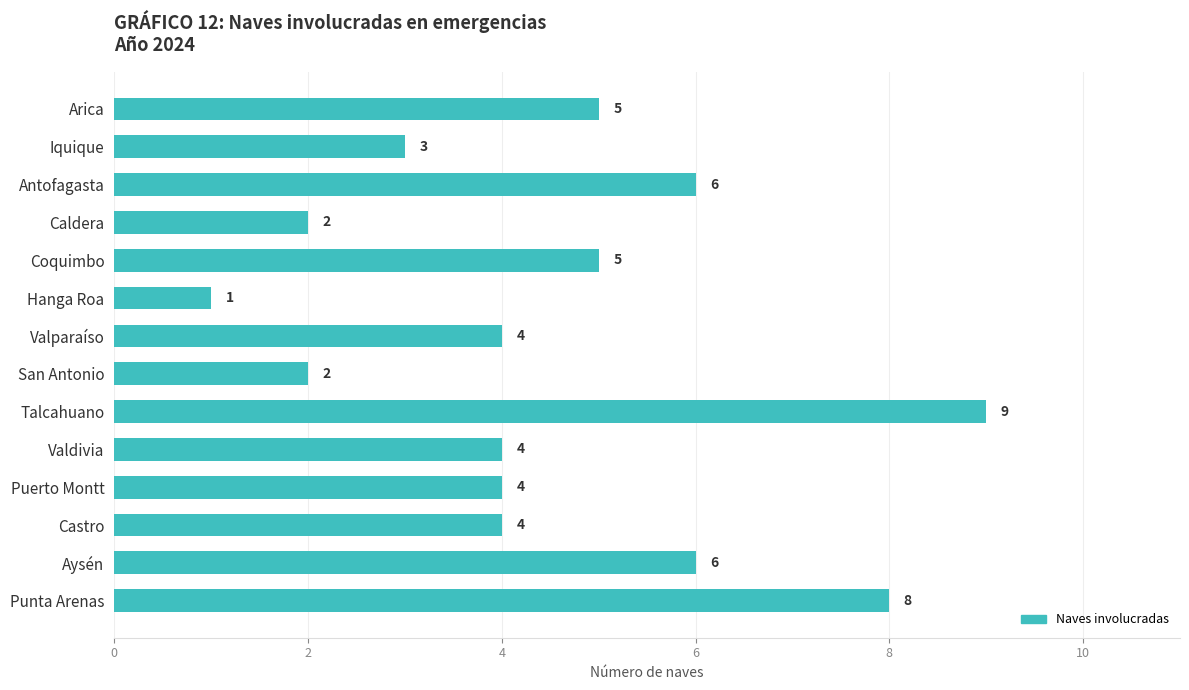

Reading bottom to top, list all the values displayed in this chart.

Punta Arenas=8	Aysén=6	Castro=4	Puerto Montt=4	Valdivia=4	Talcahuano=9	San Antonio=2	Valparaíso=4	Hanga Roa=1	Coquimbo=5	Caldera=2	Antofagasta=6	Iquique=3	Arica=5